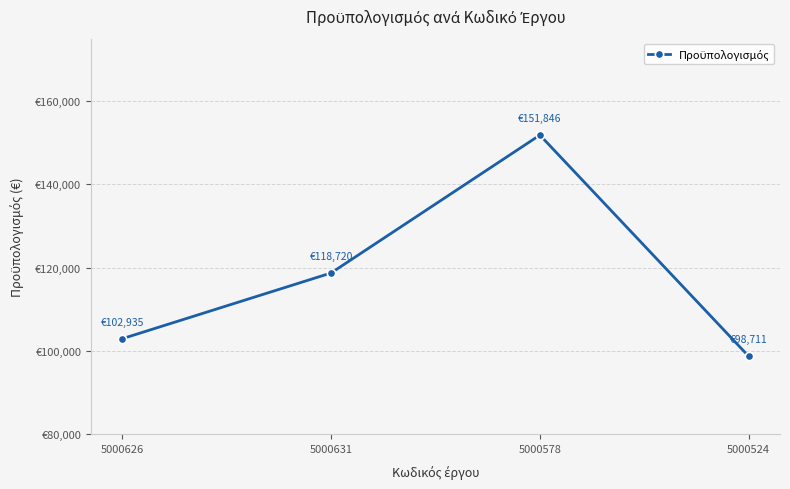

What is the maximum value shown in the chart?

151846.3